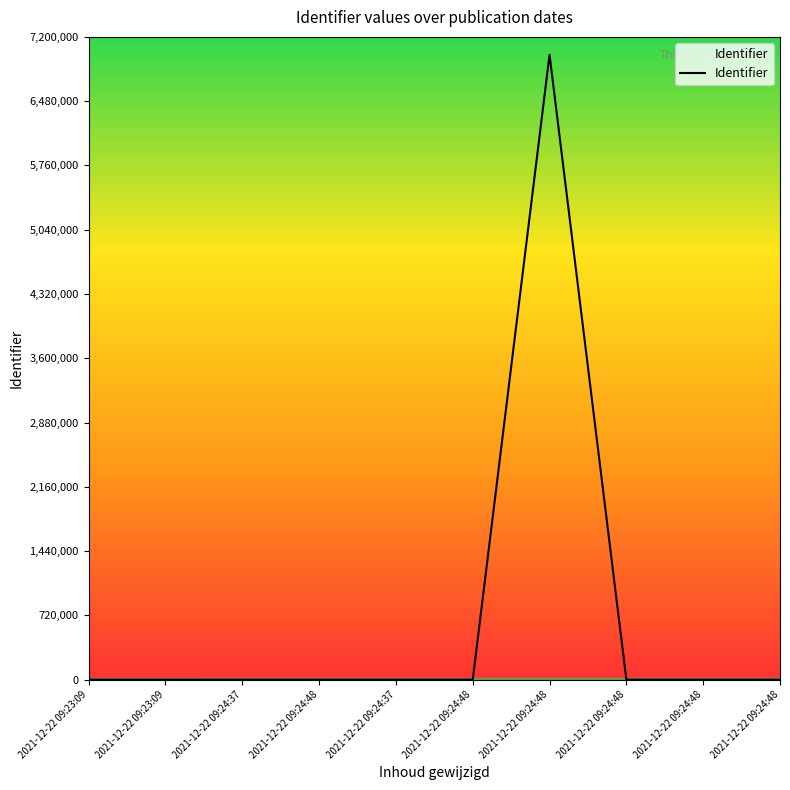

How many values exceed 112?

5